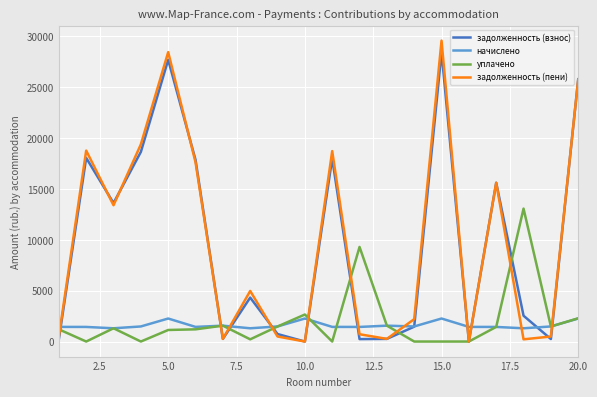

Which series has the largest range (max minus min)?

задолженность (пени)